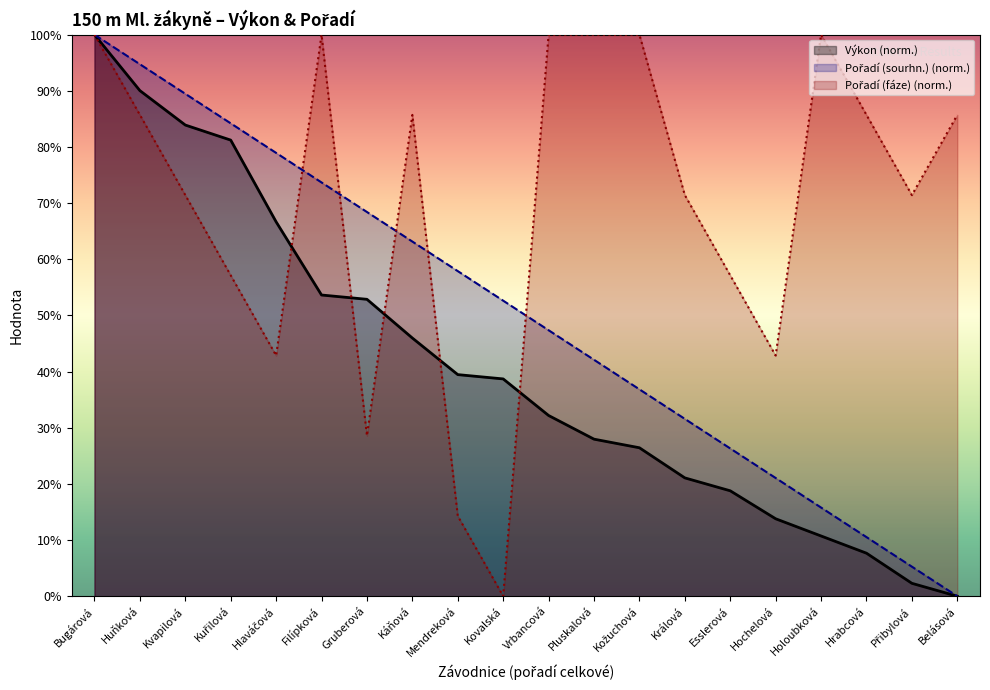

Reading left to right, list all the values displayed in this chart.

Výkon: 100.0	90.0	83.9	81.2	66.7	53.6	52.9	46.0	39.5	38.7	32.2	28.0	26.4	21.1	18.8	13.8	10.7	7.7	2.3	0.0
Pořadí (sourhn.): 100.0	94.7	89.5	84.2	78.9	73.7	68.4	63.2	57.9	52.6	47.4	42.1	36.8	31.6	26.3	21.1	15.8	10.5	5.3	0.0
Pořadí (fáze): 100.0	85.7	71.4	57.1	42.9	100.0	28.6	85.7	14.3	0.0	100.0	100.0	100.0	71.4	57.1	42.9	100.0	85.7	71.4	85.7